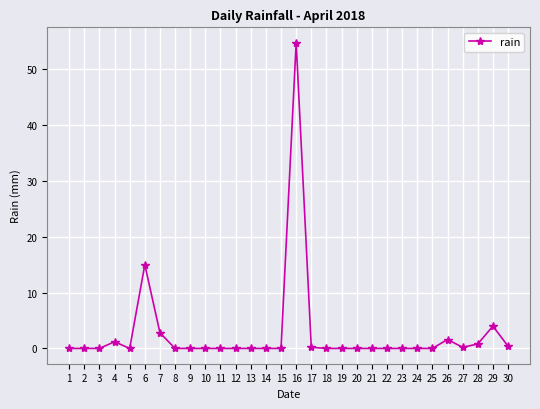

Does the chart have visible grid lines?

Yes